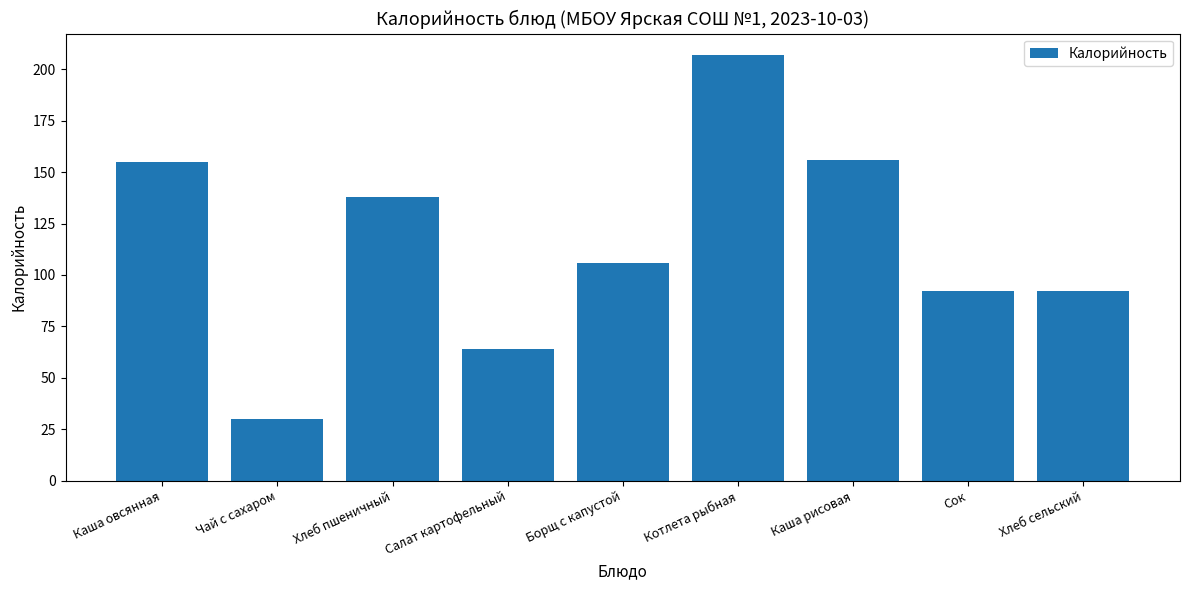

Reading left to right, transcribe all the data shown in this chart.

Каша овсянная=155	Чай с сахаром=30	Хлеб пшеничный=138	Салат картофельный=64	Борщ с капустой=106	Котлета рыбная=207	Каша рисовая=156	Сок=92	Хлеб сельский=92